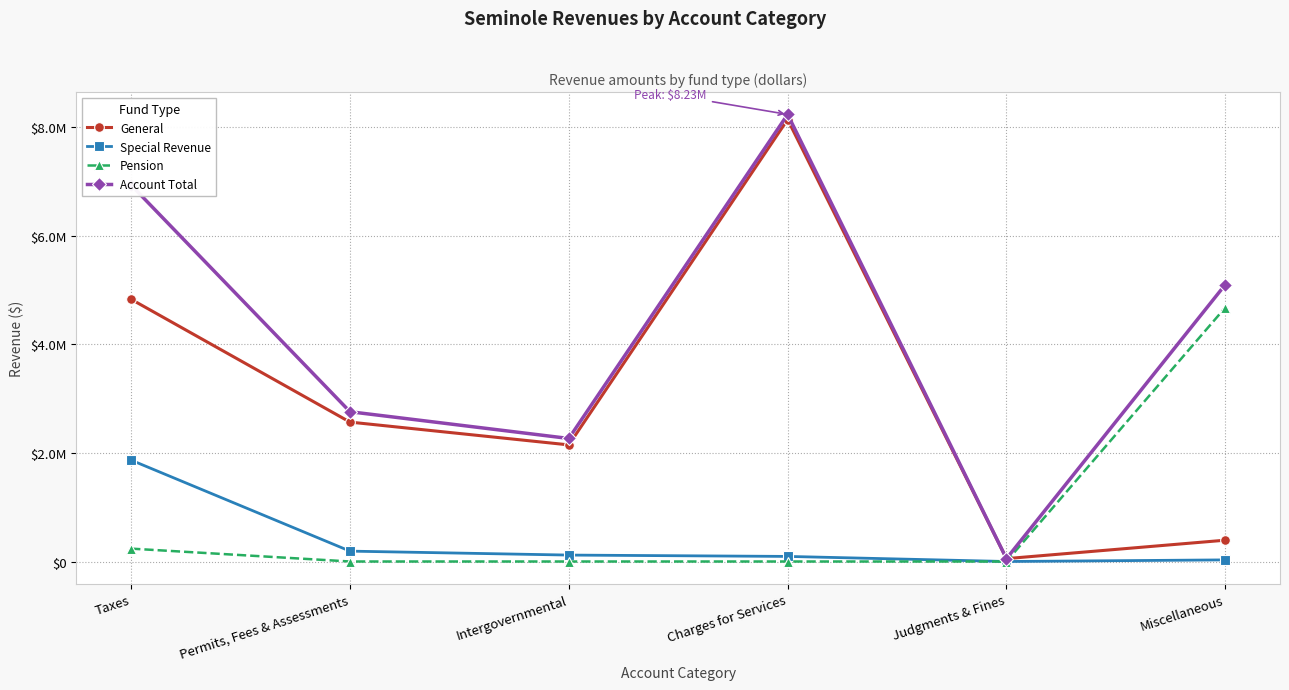

What is the sum of all General values?

18123542